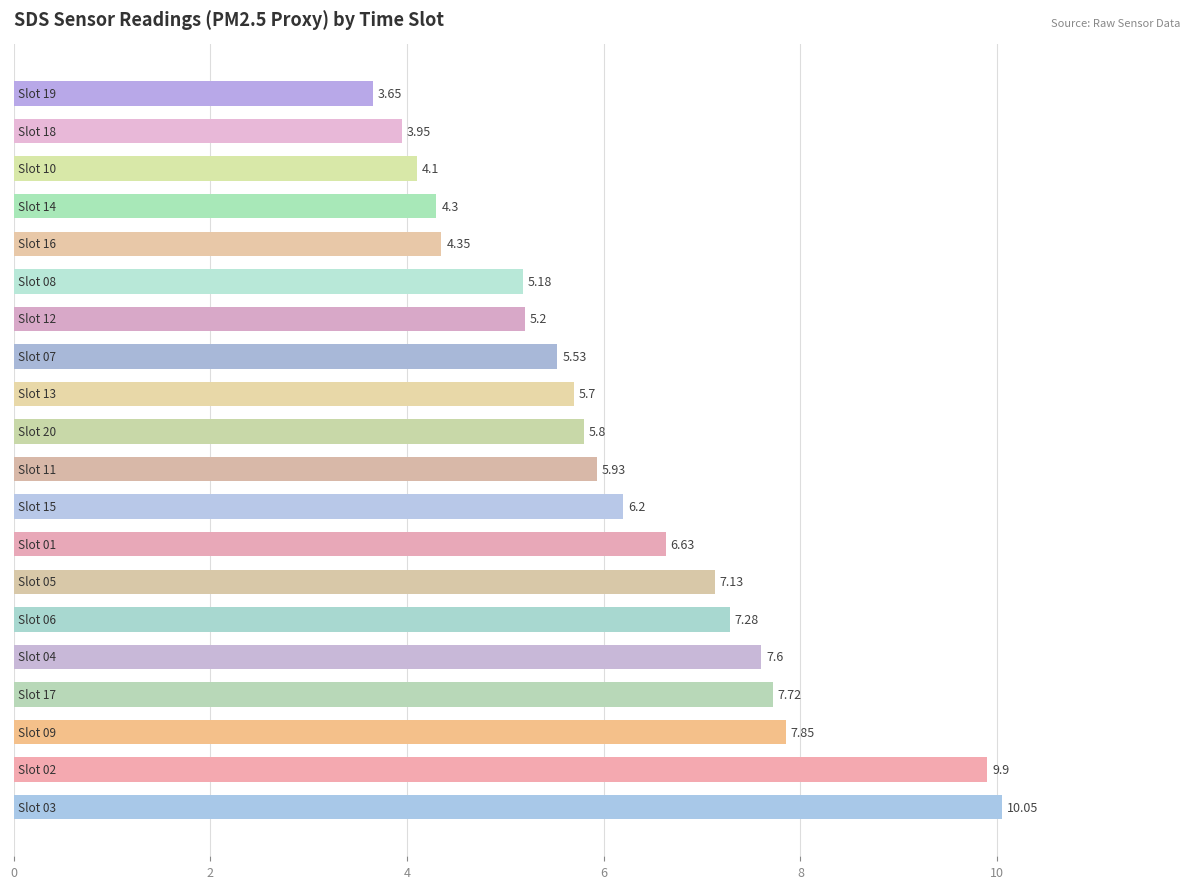

What is the difference between the maximum and minimum values?

6.4